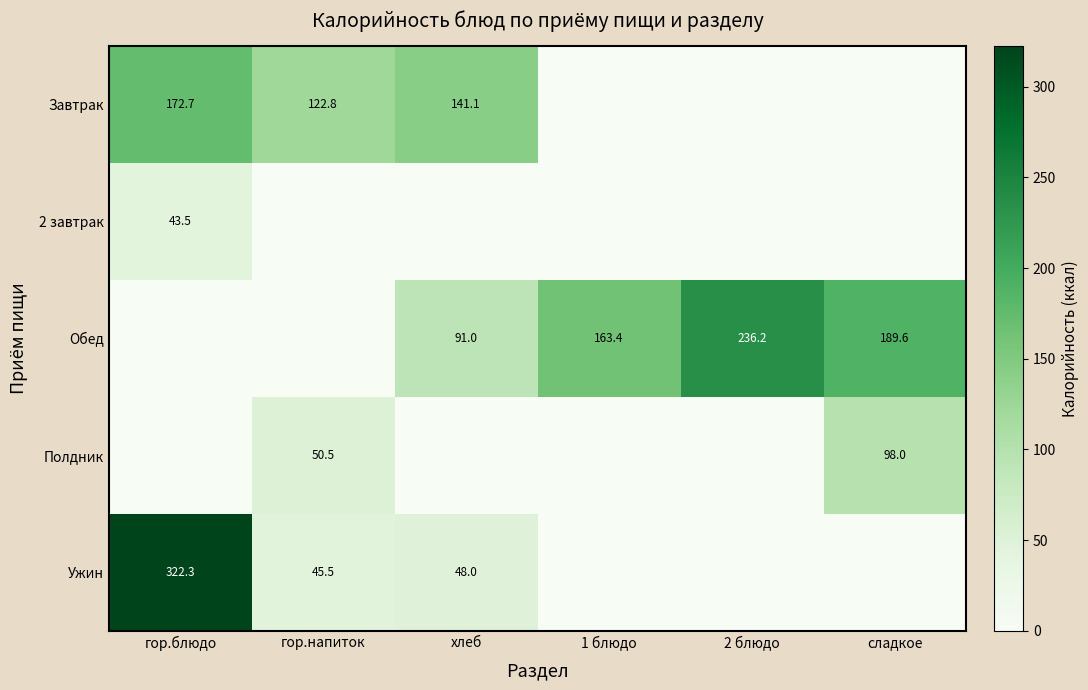

What is the greatest value displayed?

322.3